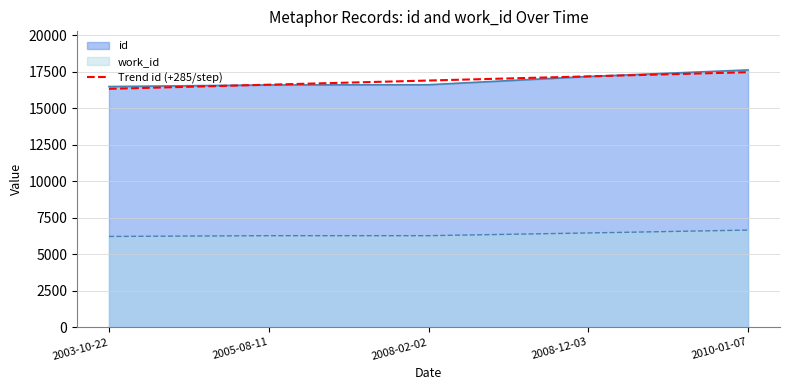

Does the chart display data point markers on the line(s)?

No